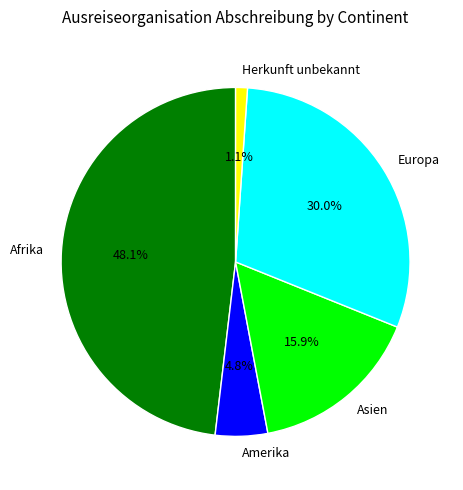

Which slice is the largest?

Afrika